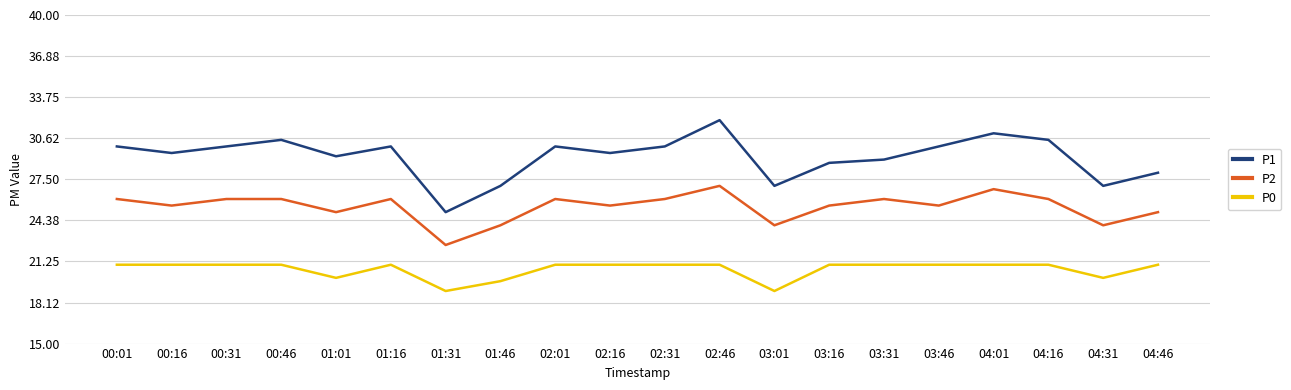

In P2, how many points are lower than both neighbors (excluding endpoints)?

7